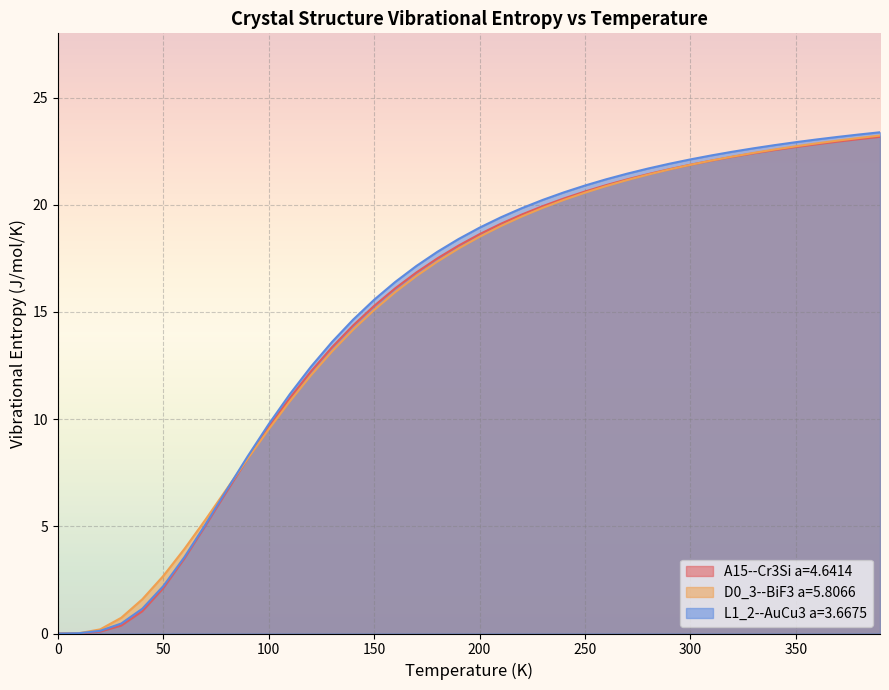

Reading right to left, list all the values displayed in this chart.

A15--Cr3Si a=4.6414: 390.0=23.2	380.0=23.1	370.0=23.0	360.0=22.8	350.0=22.7	340.0=22.6	330.0=22.4	320.0=22.2	310.0=22.1	300.0=21.9	290.0=21.7	280.0=21.4	270.0=21.2	260.0=20.9	250.0=20.6	240.0=20.3	230.0=19.9	220.0=19.5	210.0=19.1	200.0=18.6	190.0=18.1	180.0=17.5	170.0=16.8	160.0=16.1	150.0=15.3	140.0=14.4	130.0=13.4	120.0=12.2	110.0=11.0	100.0=9.6	90.0=8.2	80.0=6.6	70.0=5.0	60.0=3.5	50.0=2.1	40.0=1.0	30.0=0.4	20.0=0.1	10.0=0.0	0.0=0.0
D0_3--BiF3 a=5.8066: 390.0=23.2	380.0=23.1	370.0=23.0	360.0=22.9	350.0=22.7	340.0=22.6	330.0=22.4	320.0=22.2	310.0=22.1	300.0=21.9	290.0=21.6	280.0=21.4	270.0=21.2	260.0=20.9	250.0=20.6	240.0=20.2	230.0=19.9	220.0=19.5	210.0=19.0	200.0=18.5	190.0=18.0	180.0=17.3	170.0=16.7	160.0=15.9	150.0=15.1	140.0=14.2	130.0=13.2	120.0=12.0	110.0=10.8	100.0=9.5	90.0=8.2	80.0=6.7	70.0=5.3	60.0=3.9	50.0=2.7	40.0=1.6	30.0=0.7	20.0=0.2	10.0=0.0	0.0=0.0
L1_2--AuCu3 a=3.6675: 390.0=23.4	380.0=23.3	370.0=23.2	360.0=23.0	350.0=22.9	340.0=22.8	330.0=22.6	320.0=22.5	310.0=22.3	300.0=22.1	290.0=21.9	280.0=21.7	270.0=21.5	260.0=21.2	250.0=20.9	240.0=20.6	230.0=20.2	220.0=19.8	210.0=19.4	200.0=18.9	190.0=18.4	180.0=17.8	170.0=17.1	160.0=16.4	150.0=15.6	140.0=14.6	130.0=13.6	120.0=12.4	110.0=11.2	100.0=9.8	90.0=8.3	80.0=6.7	70.0=5.1	60.0=3.6	50.0=2.2	40.0=1.2	30.0=0.5	20.0=0.1	10.0=0.0	0.0=0.0